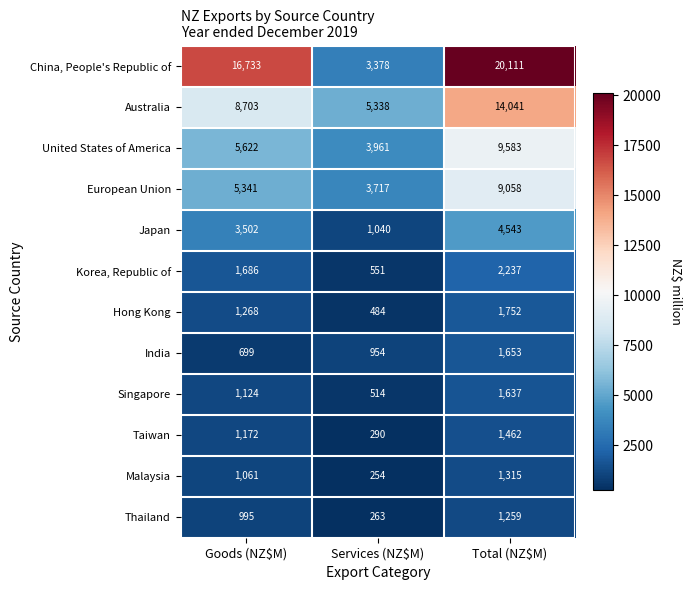

How many India values are between 699 and 1653?

3